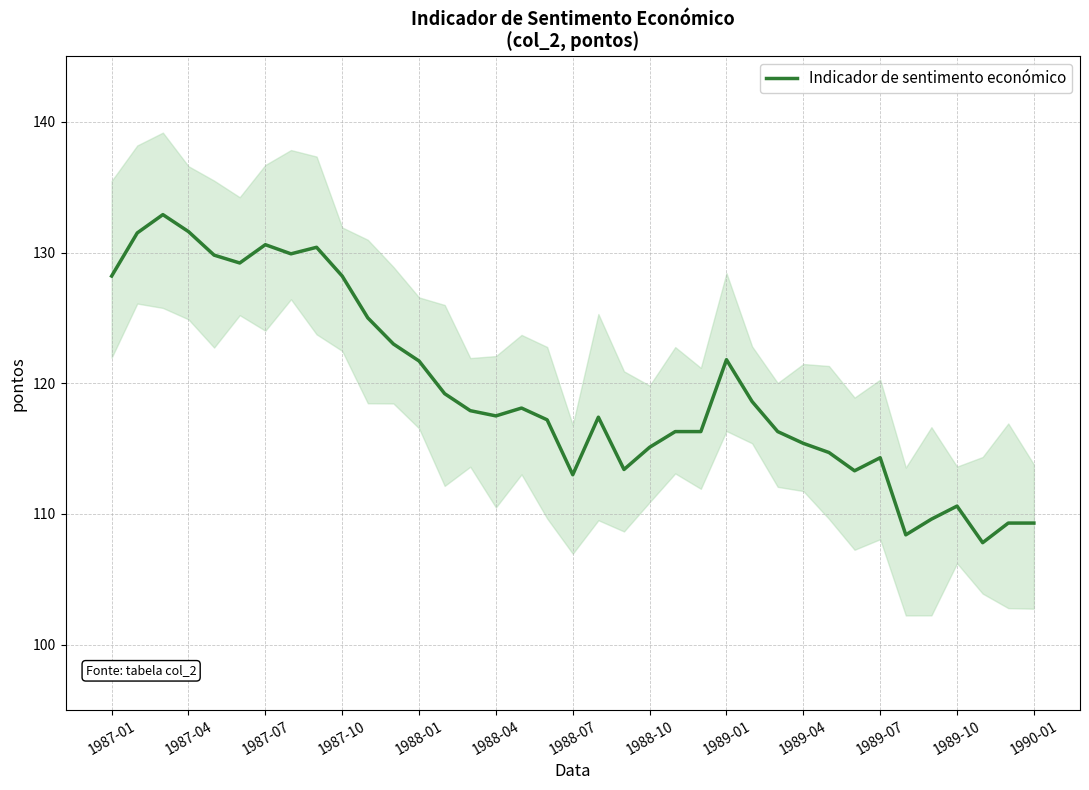

Does the chart display data point markers on the line(s)?

No